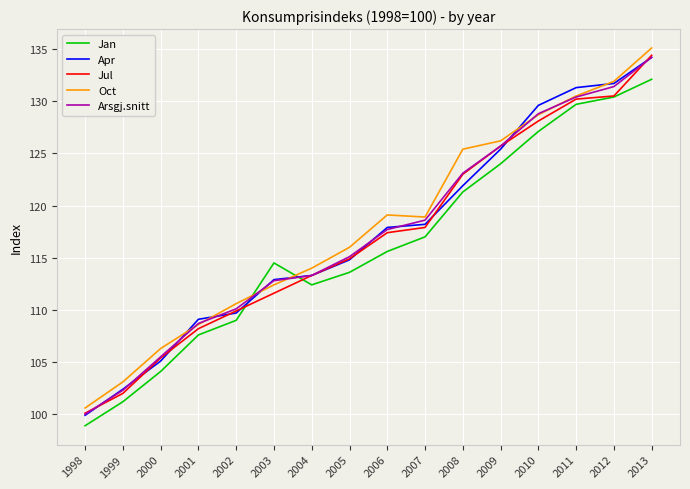

Is it true that Jan equals 73.5 at 2003?

False